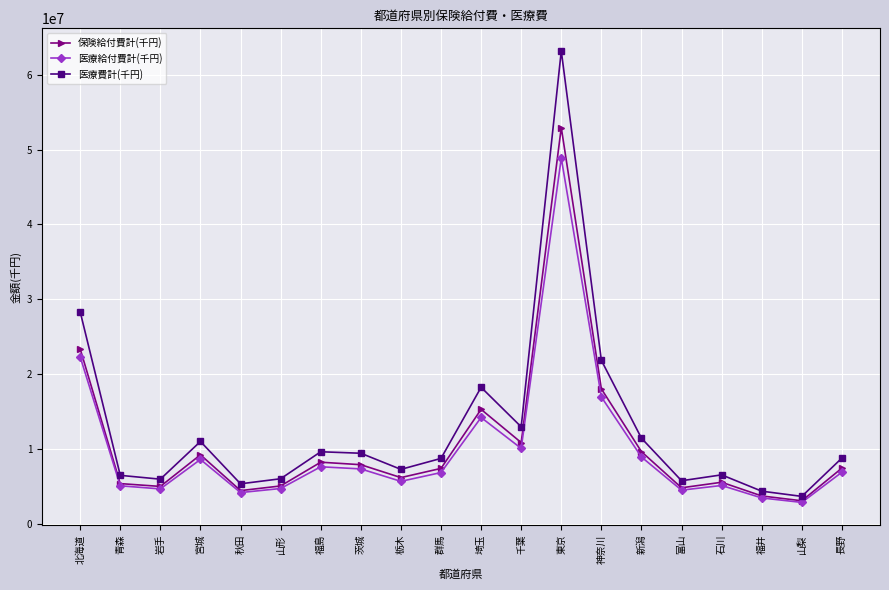

What is the sum of all 保険給付費計(千円) values?

213401172.4